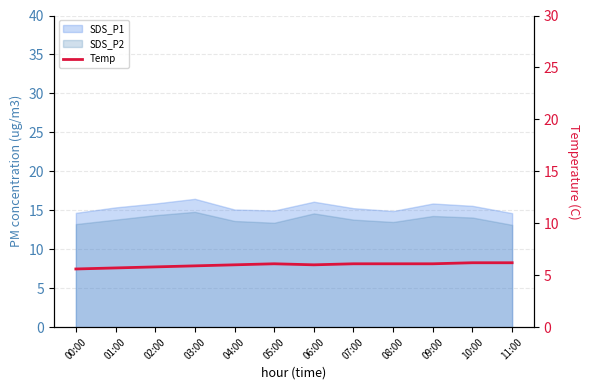

What is the sum of all values?

71.8